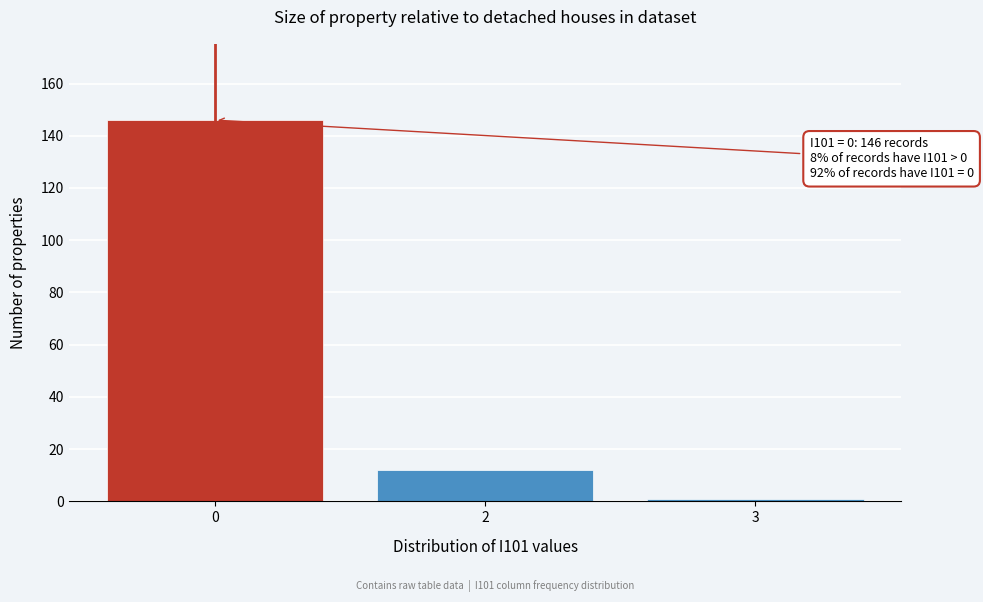

Reading right to left, what are all the values shown in this chart?

3=1	2=12	0=146